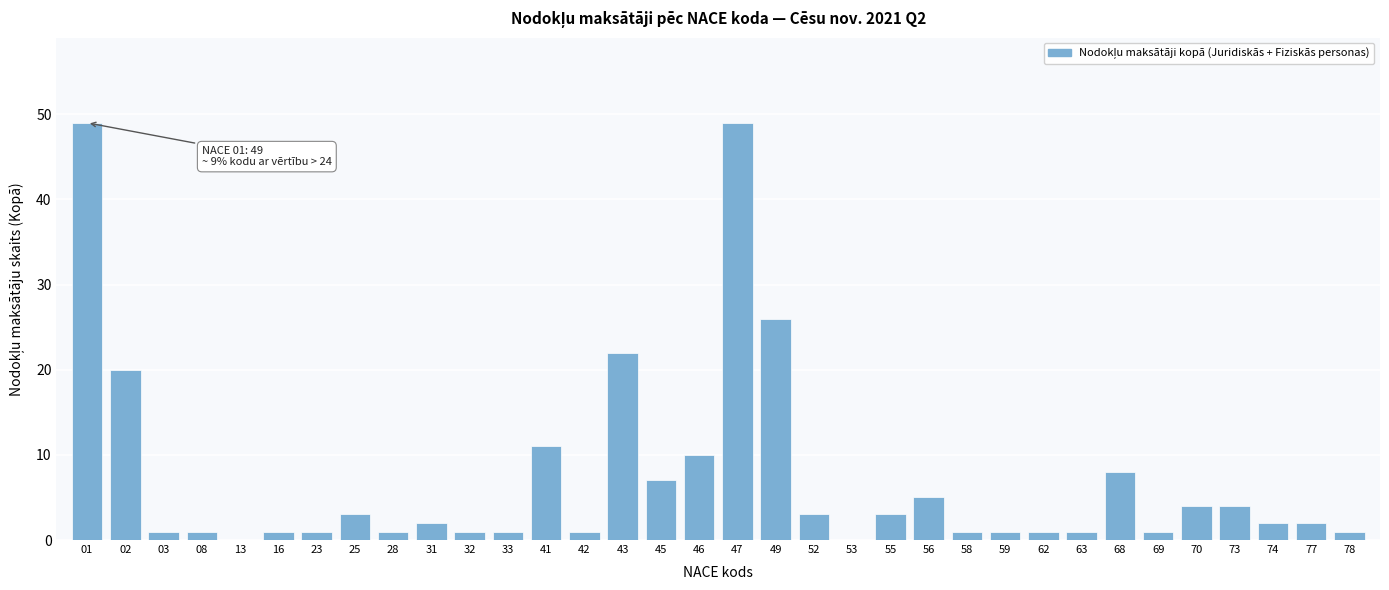

The chart shows a value of 2 at 73. True or false?

False